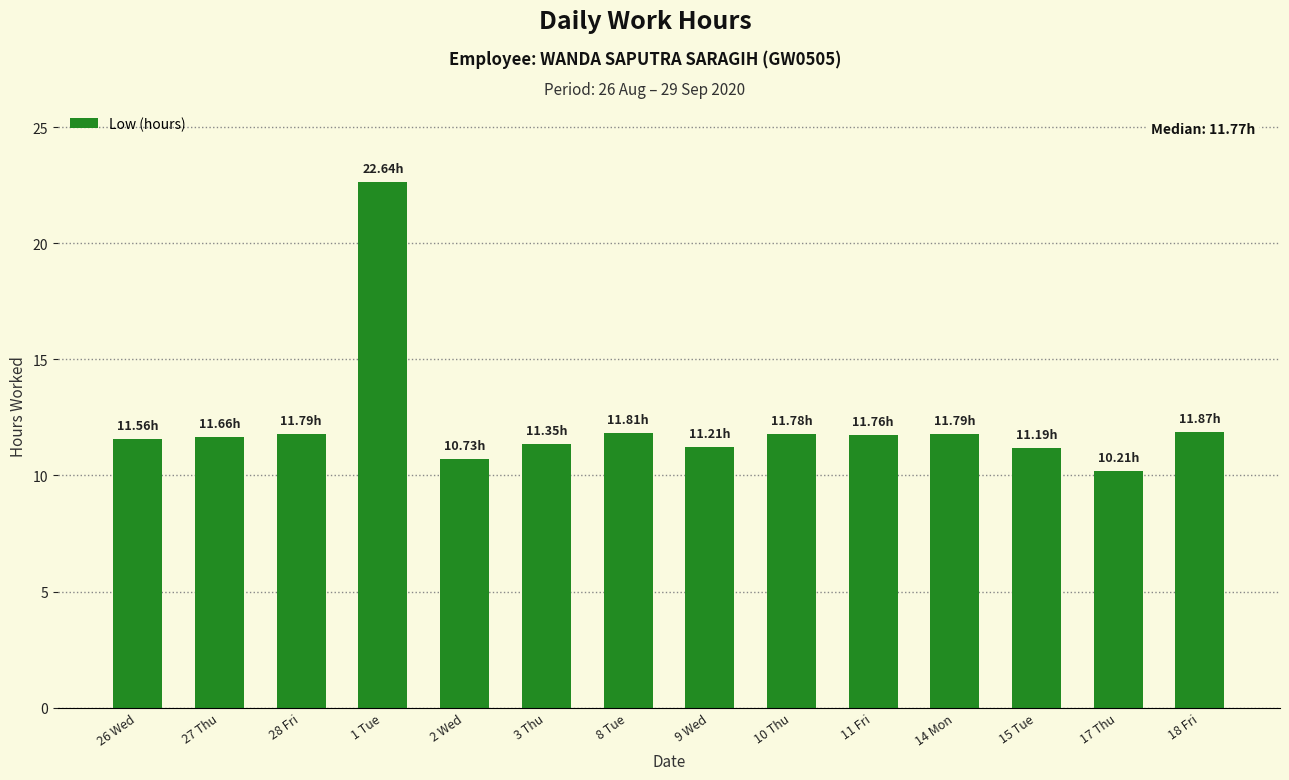

What position from the left is 27 Thu?

2